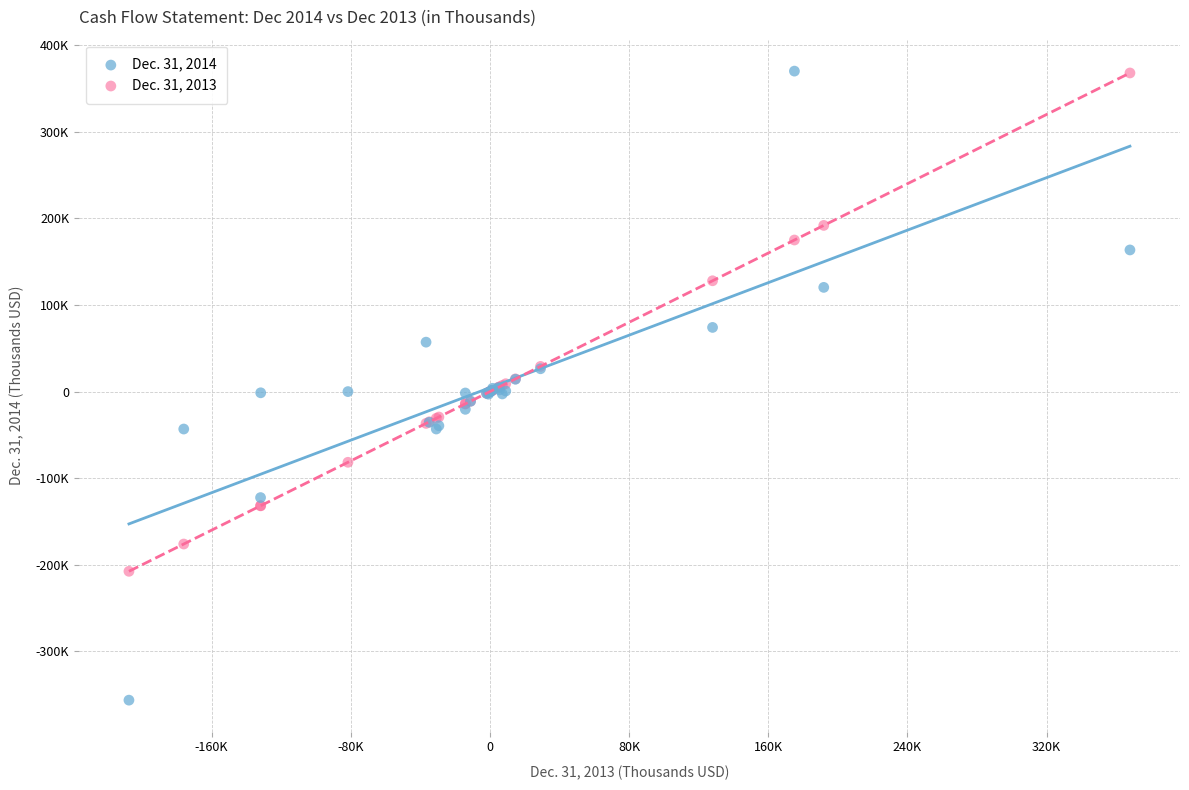

Which series has the largest Y range (max minus min)?

Dec. 31, 2014